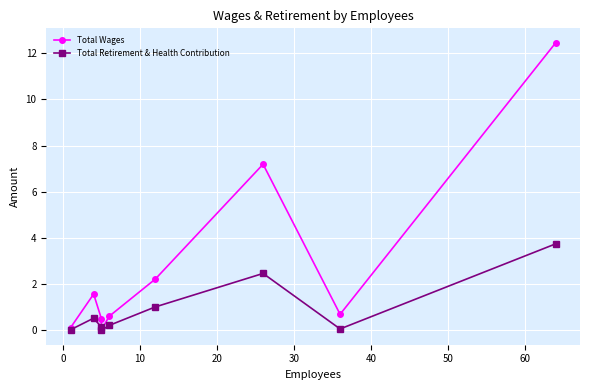

What are all the series names shown in the legend?

Total Wages, Total Retirement & Health Contribution